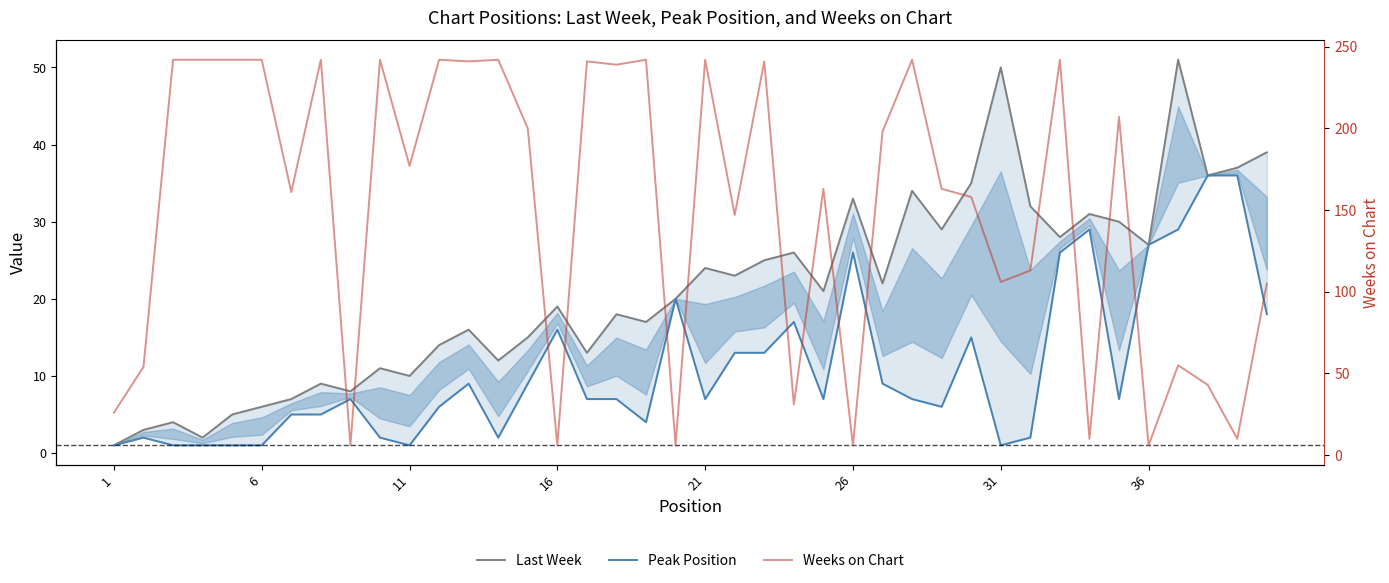

True or false: Last Week has a value of 1 at 1.

True